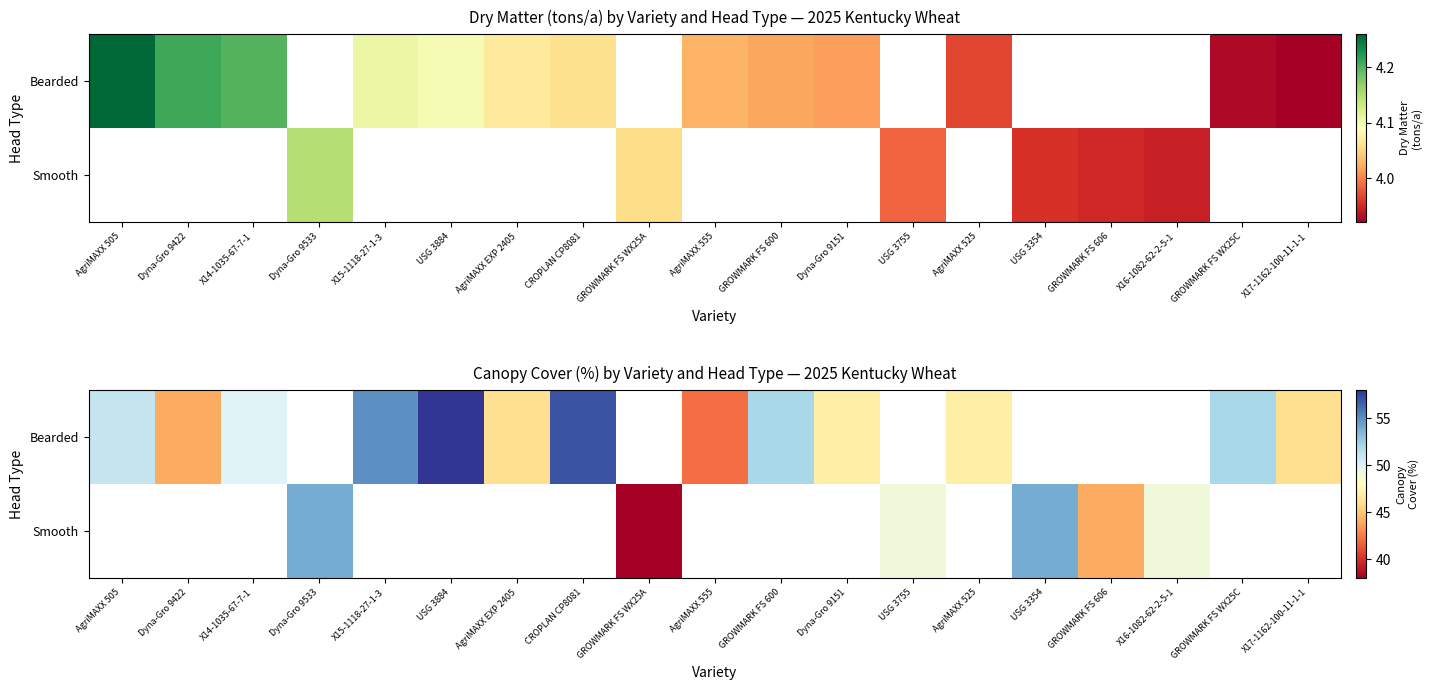

What is the minimum value shown in the chart?

38.0